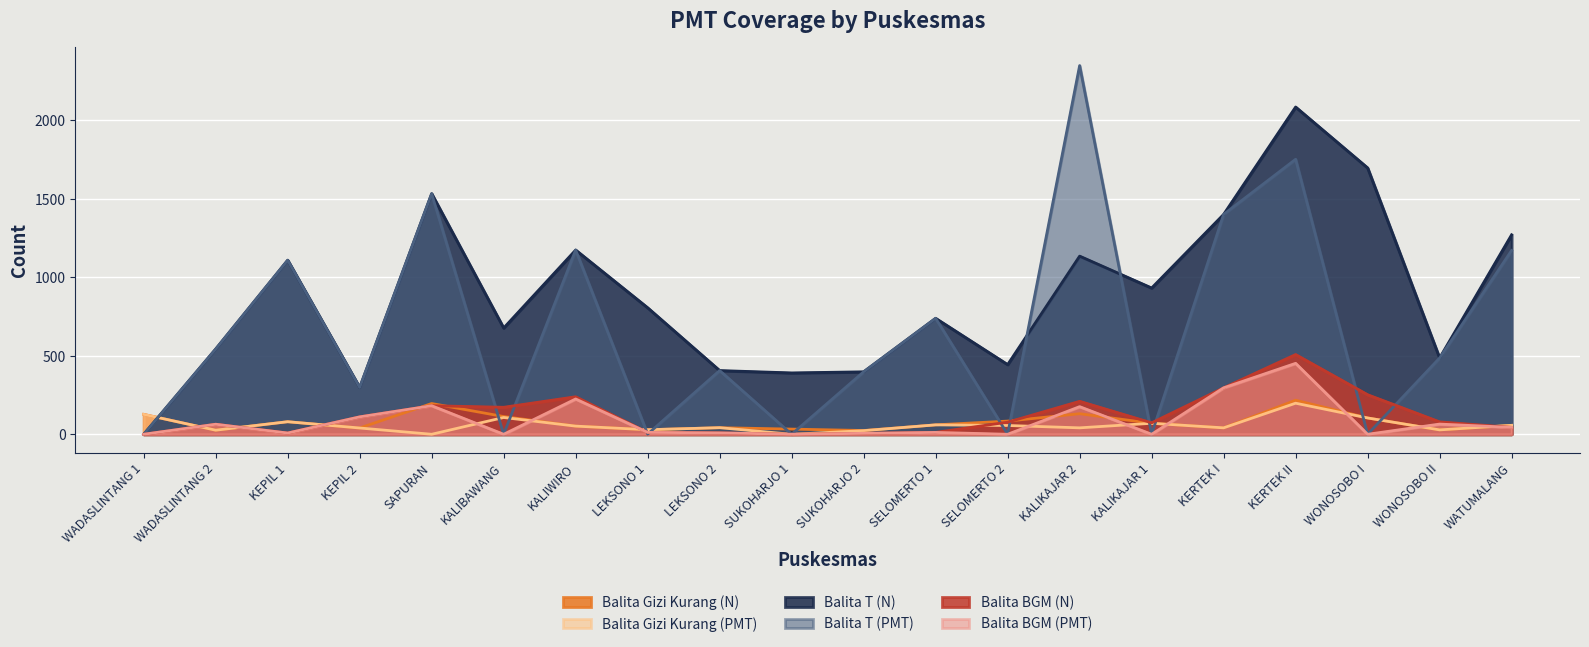

The Balita T (N) series shows 266 at LEKSONO 2. True or false?

False